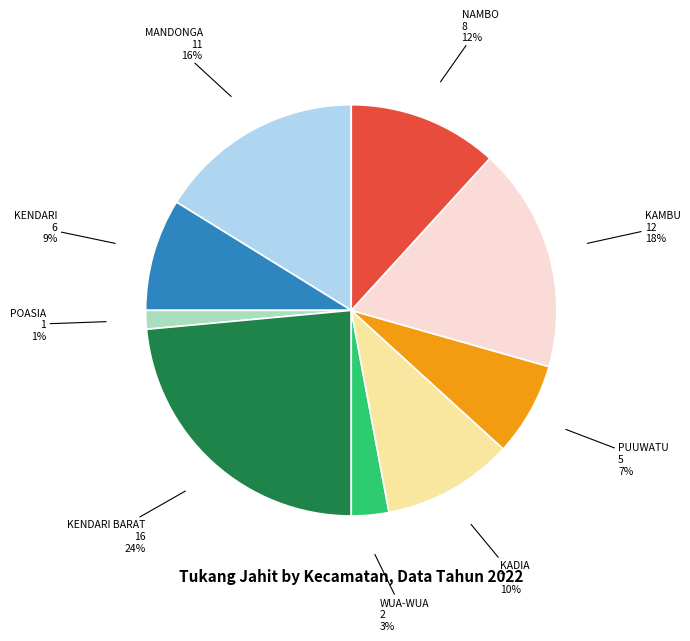

How many segments does this pie chart have?

9